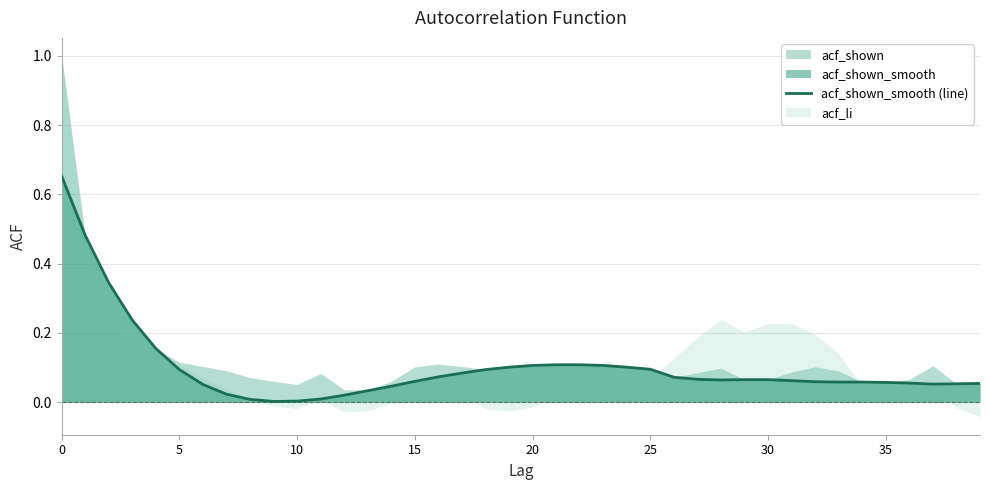

Does the chart display data point markers on the line(s)?

No